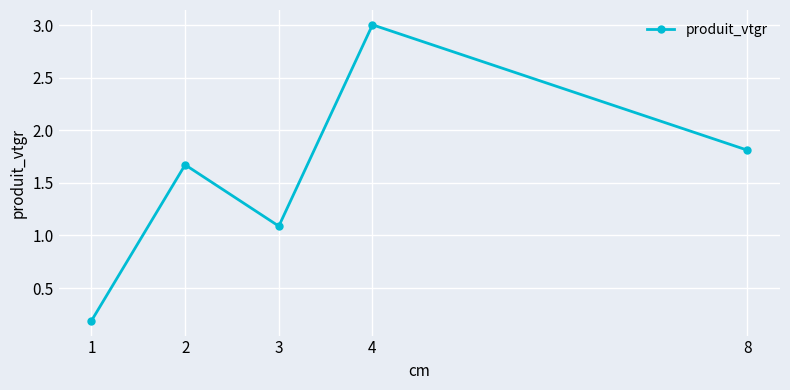

What is the value of the 3rd point from the left?

1.1